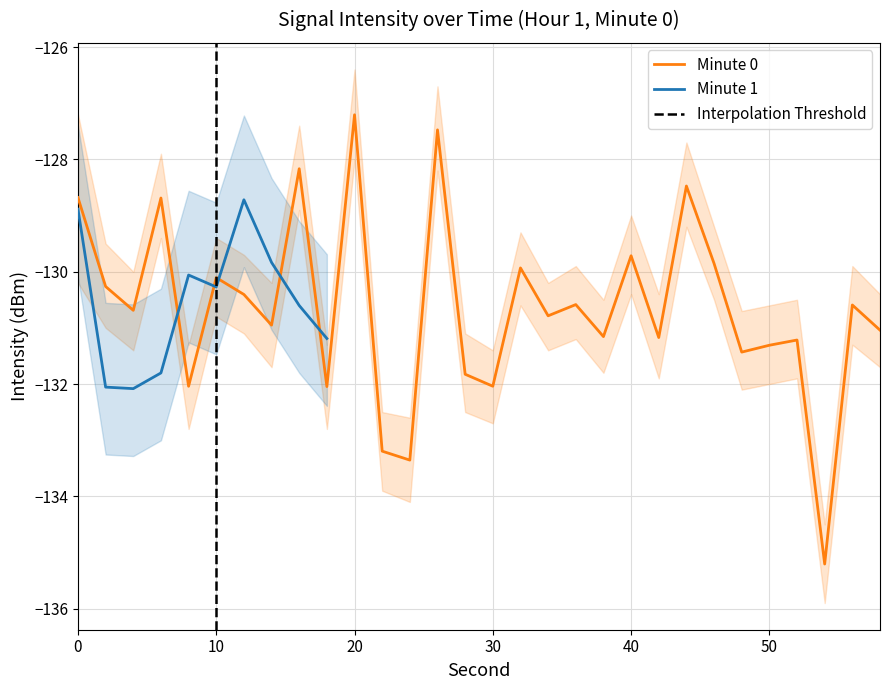

How many series are shown in this chart?

3